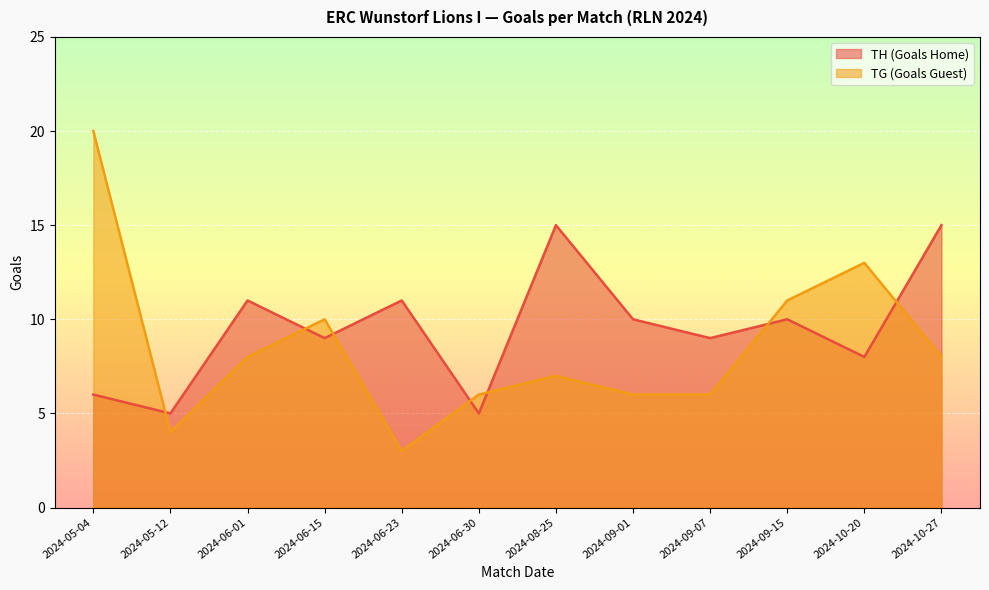

What is the value of the TG (Goals Guest) point at the 8th from the left?

6